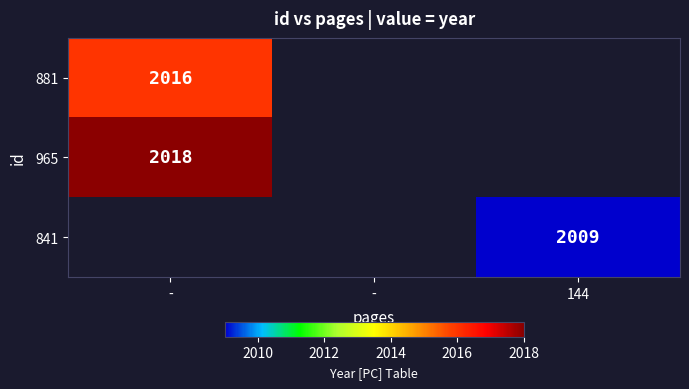

Count the number of categories in the chart.

3